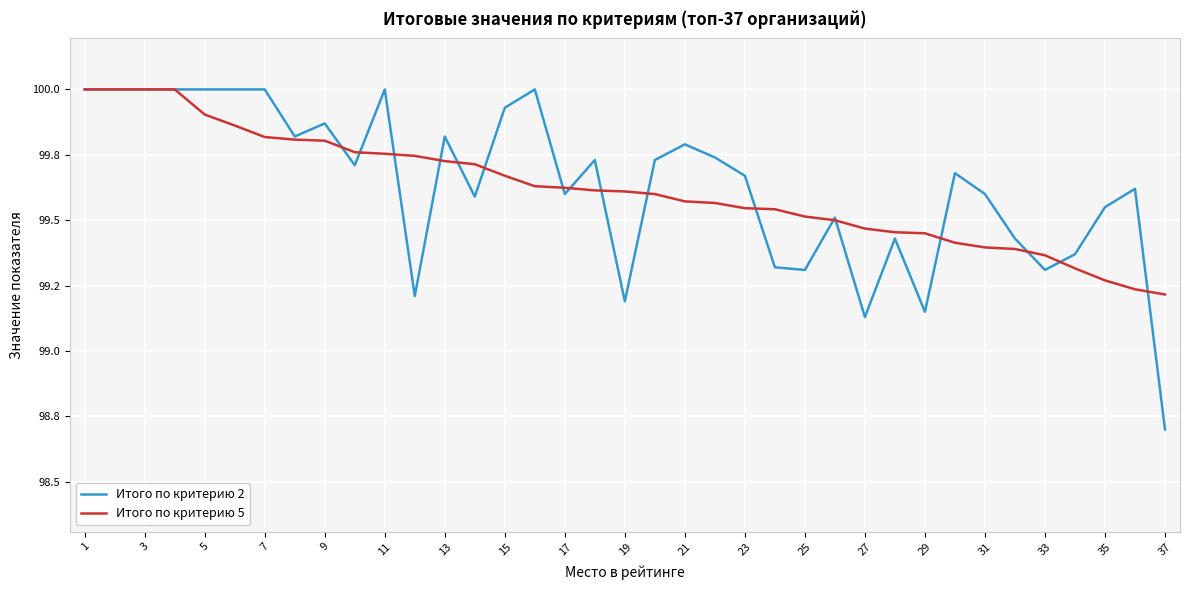

True or false: Итого по критерию 2 and Итого по критерию 5 cross at least once.

True